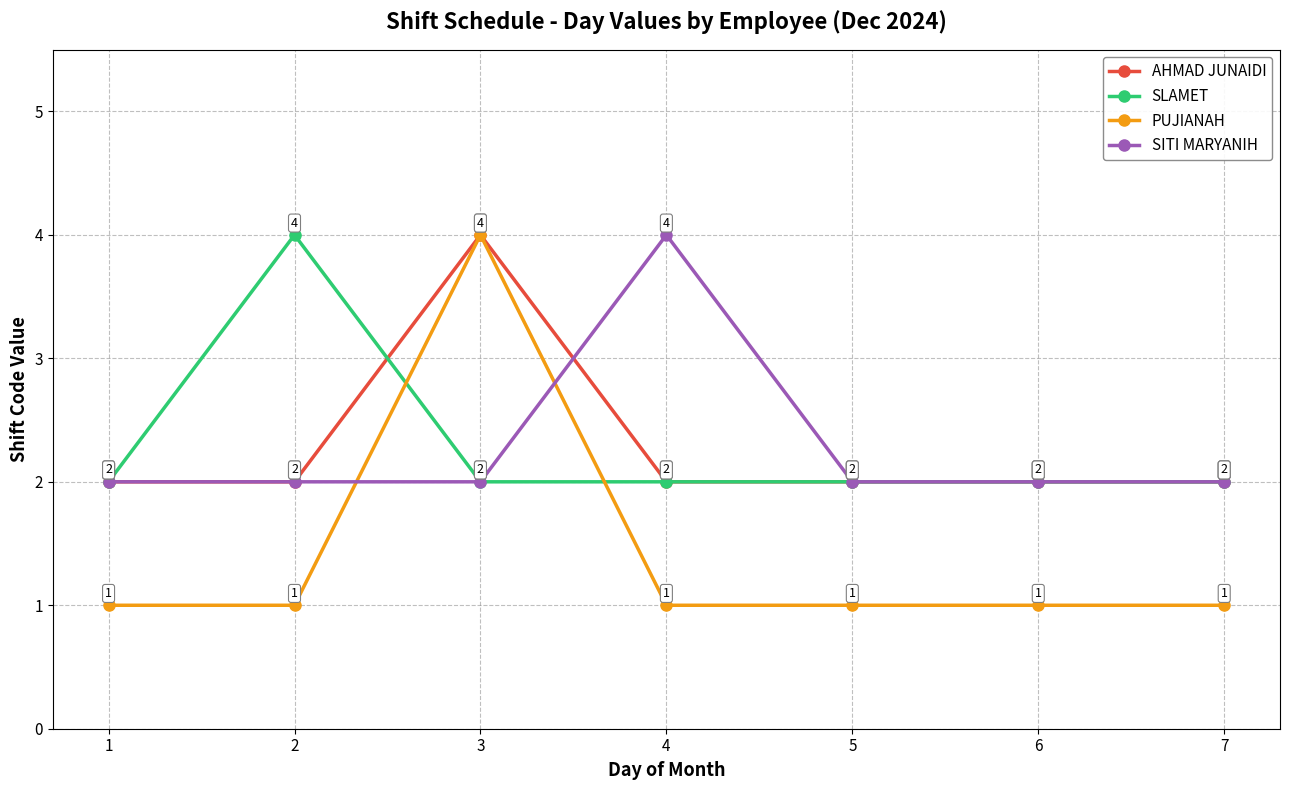

How many PUJIANAH values are between 1 and 2?

6